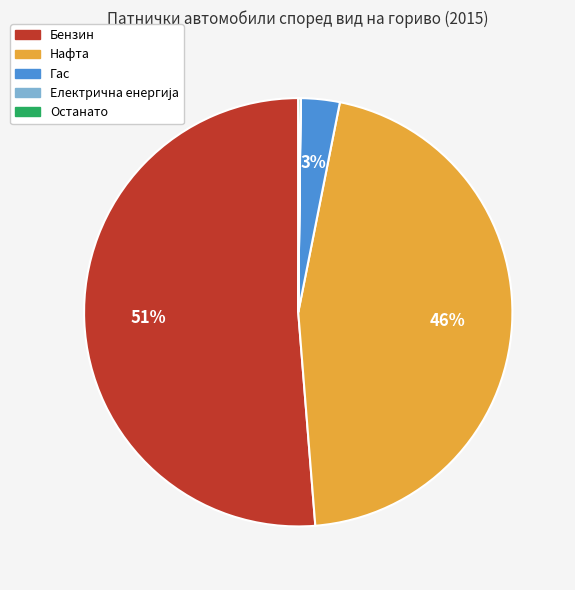

Which slice is the largest?

Бензин